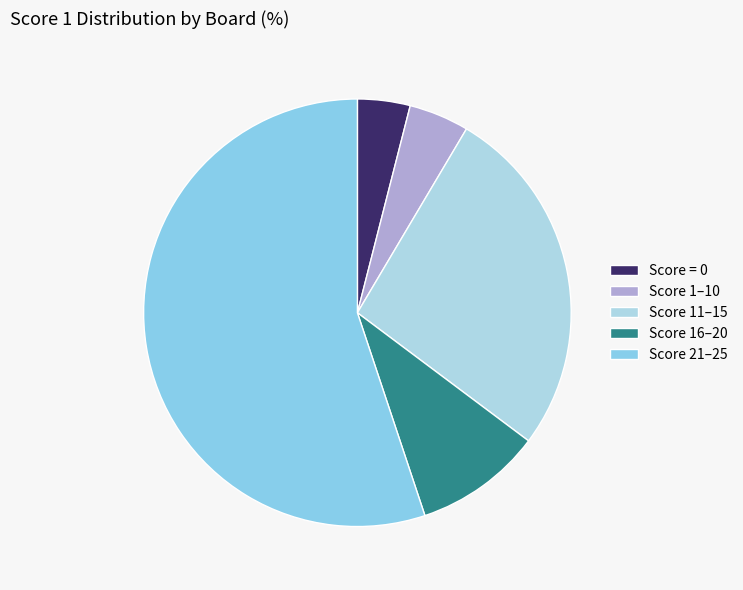

How many segments does this pie chart have?

5